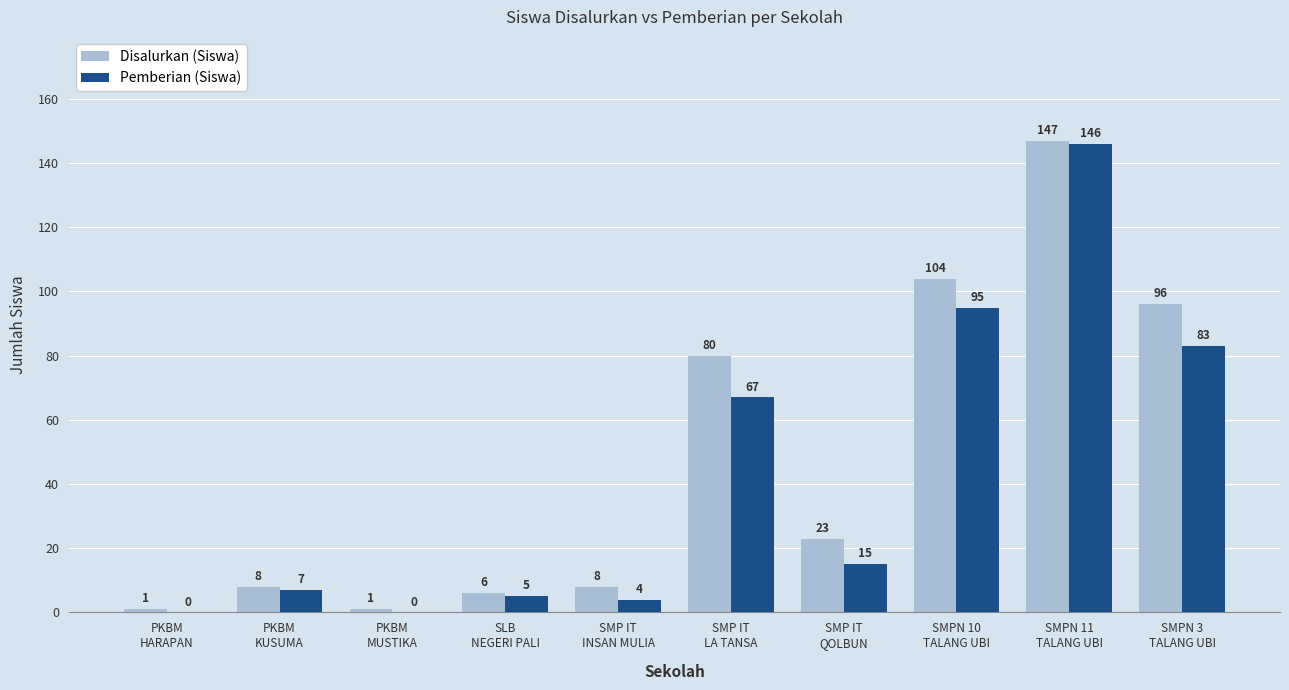

How many series are shown in this chart?

2